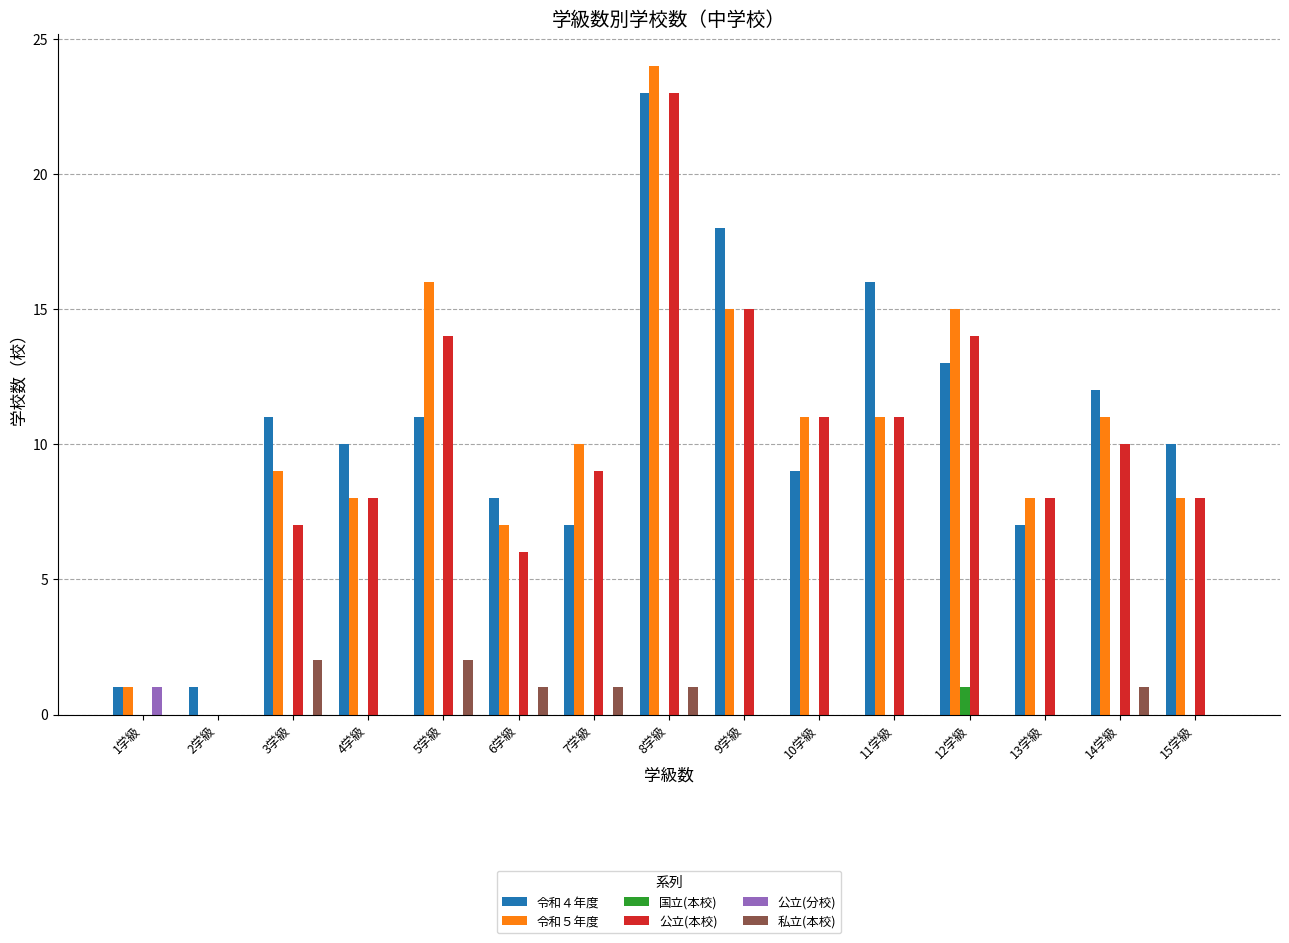

What is the total value across all series at 3学級?

29